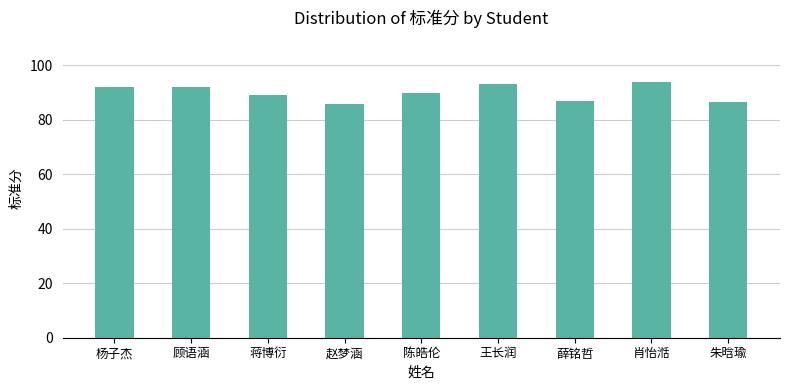

The value at 薛铭哲 is 143.8. True or false?

False